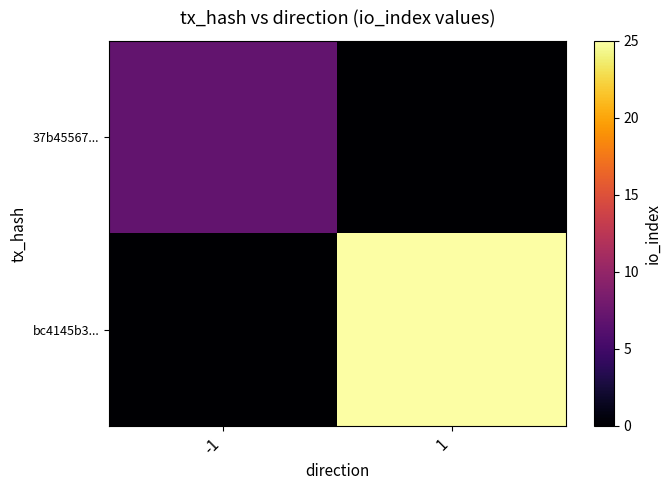

What is the maximum value shown in the chart?

25